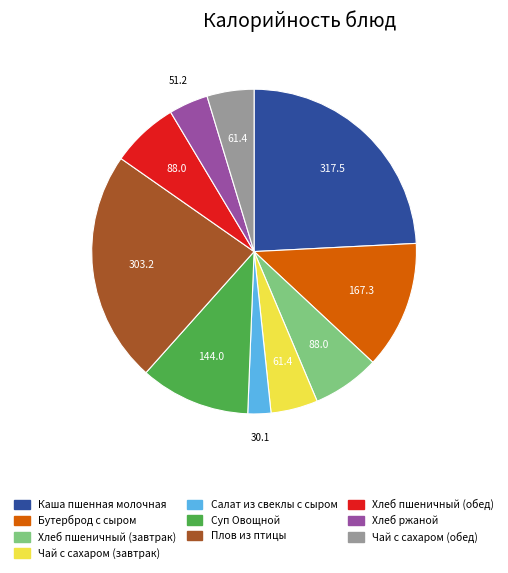

The Плов из птицы slice represents 23% of the pie. True or false?

True